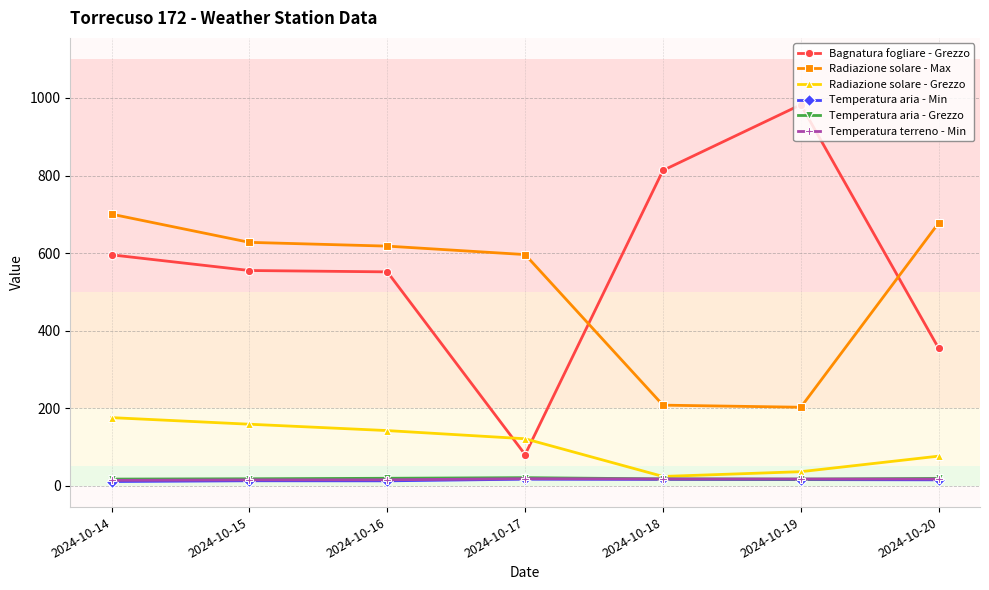

True or false: Bagnatura fogliare - Grezzo and Radiazione solare - Grezzo cross at least once.

True